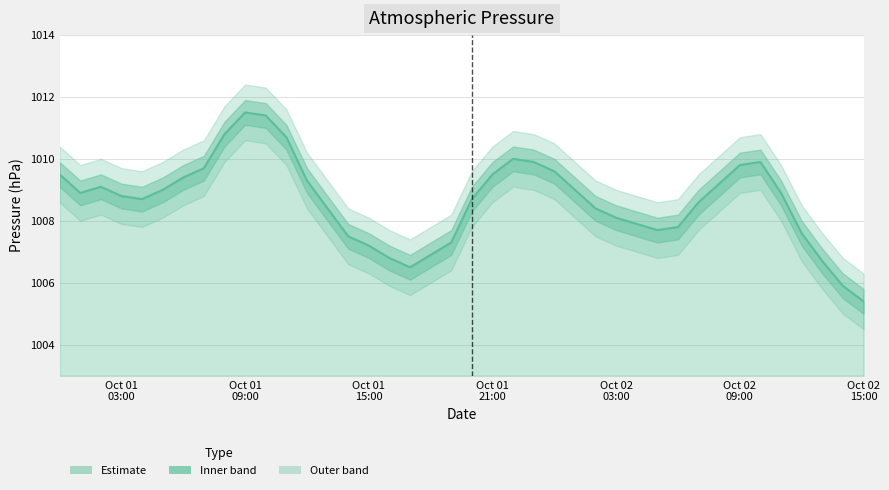

Does the chart have visible grid lines?

Yes